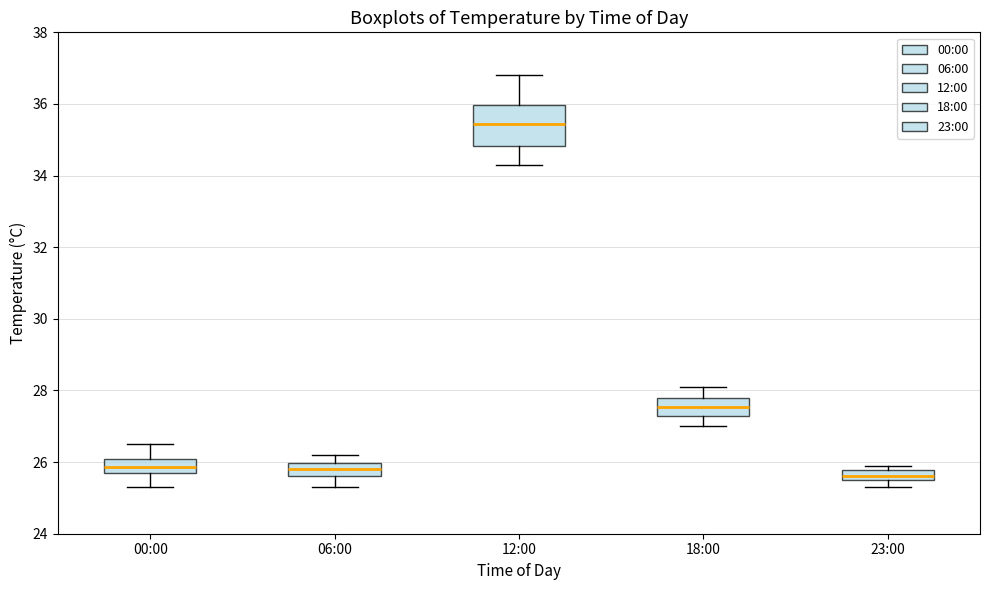

Comparing the boxes themselves (not the whiskers), which one is the tallest?

12:00